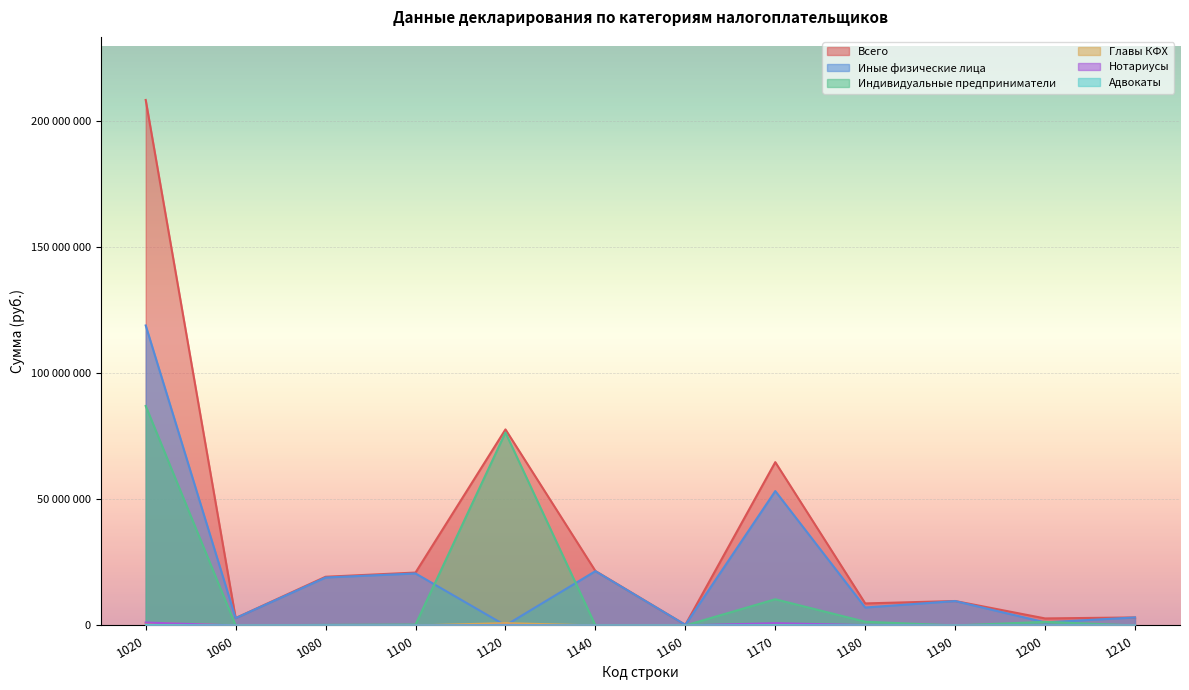

Is the value of Нотариусы at 1120 greater than the value of Индивидуальные предприниматели at 1020?

No